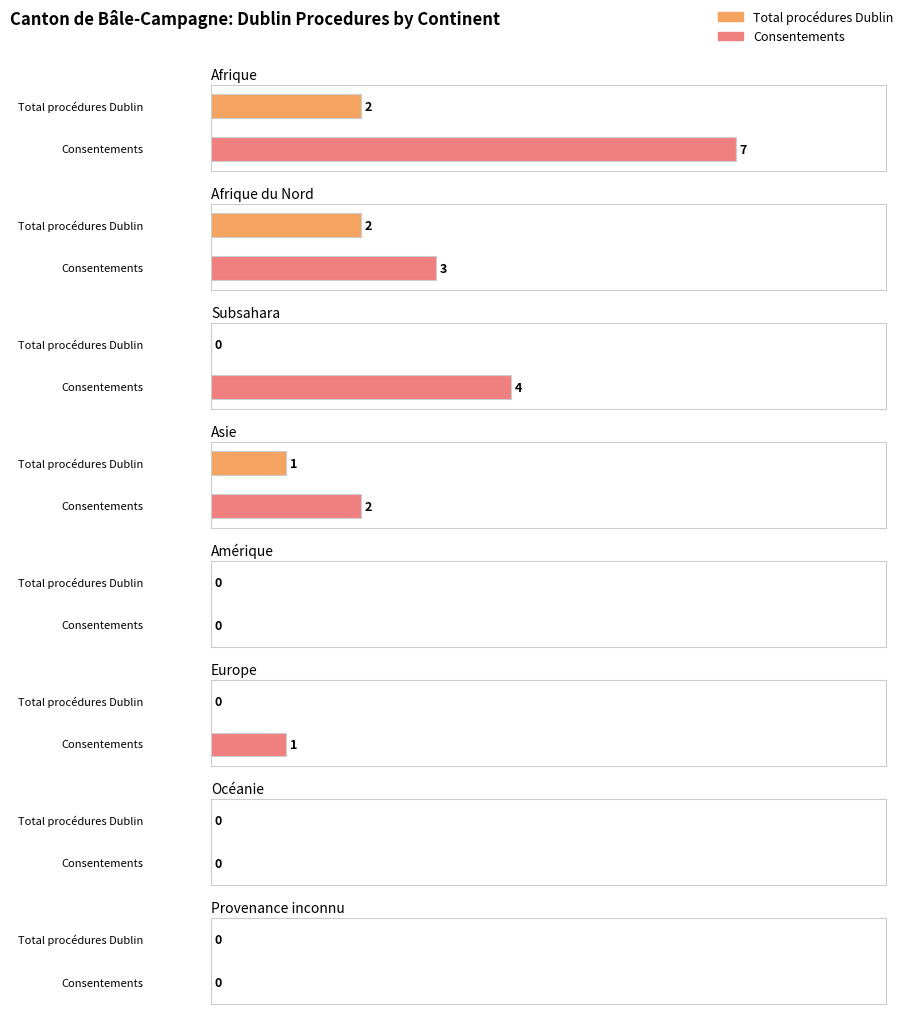

Where does the Consentements series first go above 2?

Afrique